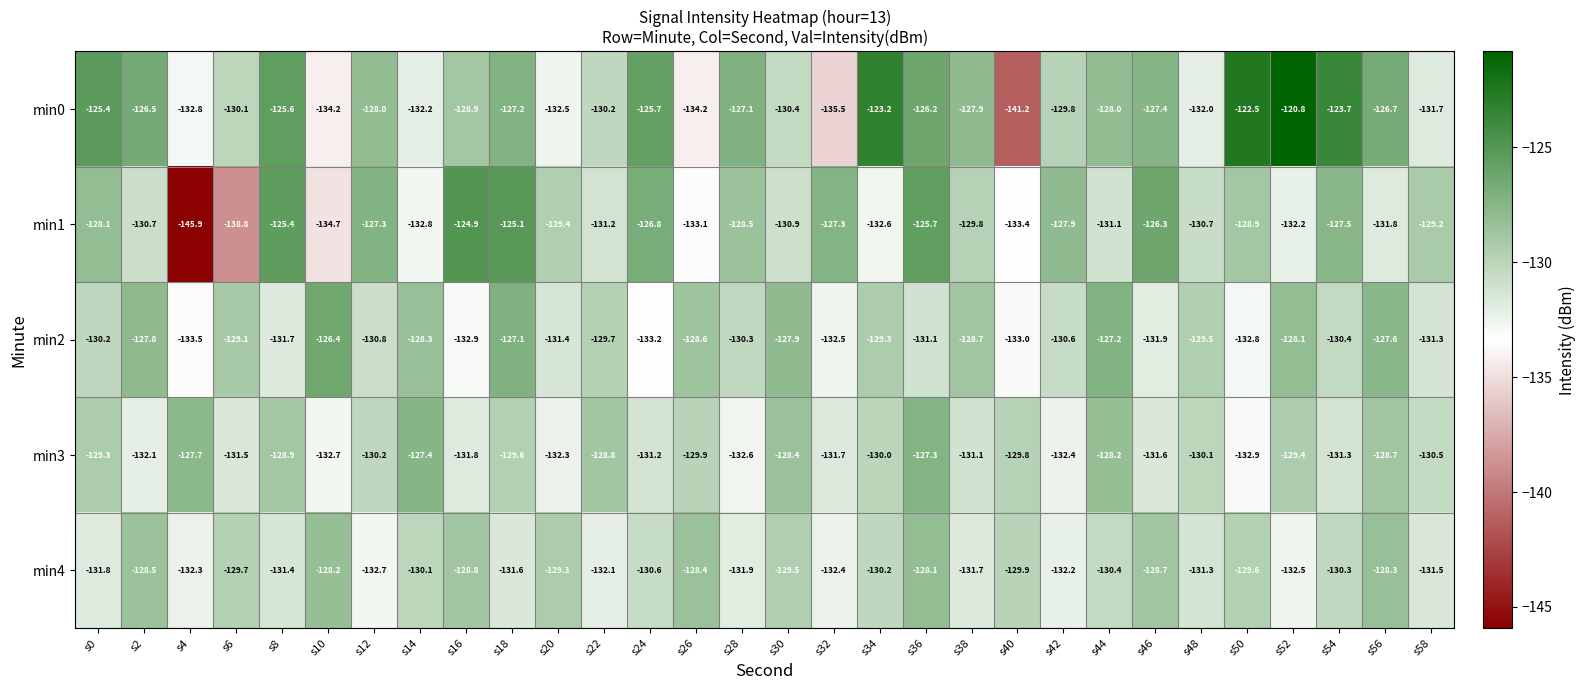

What is the approximate value of min4 at s58?

-131.5